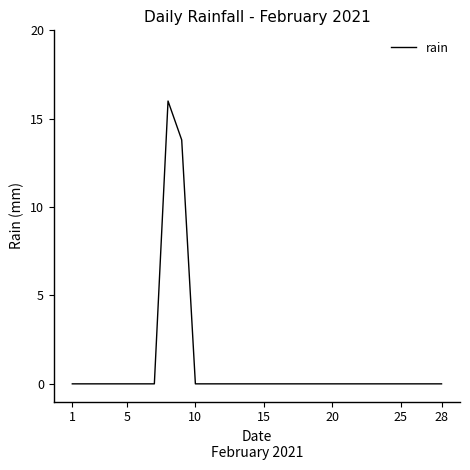

Does the chart have visible grid lines?

No